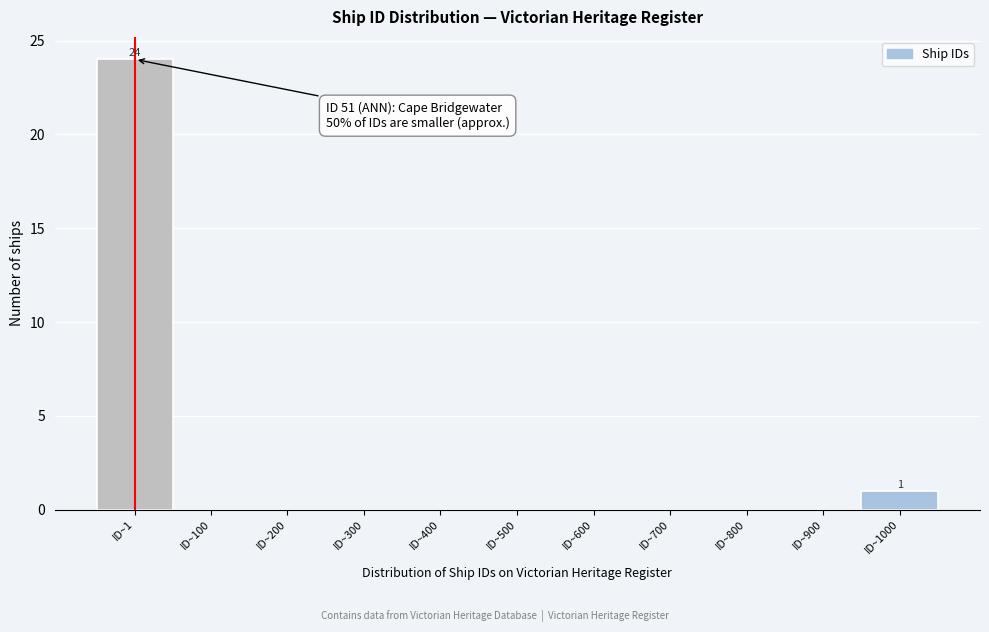

Reading left to right, extract all data points from this chart.

ID~1=24	ID~100=0	ID~200=0	ID~300=0	ID~400=0	ID~500=0	ID~600=0	ID~700=0	ID~800=0	ID~900=0	ID~1000=1